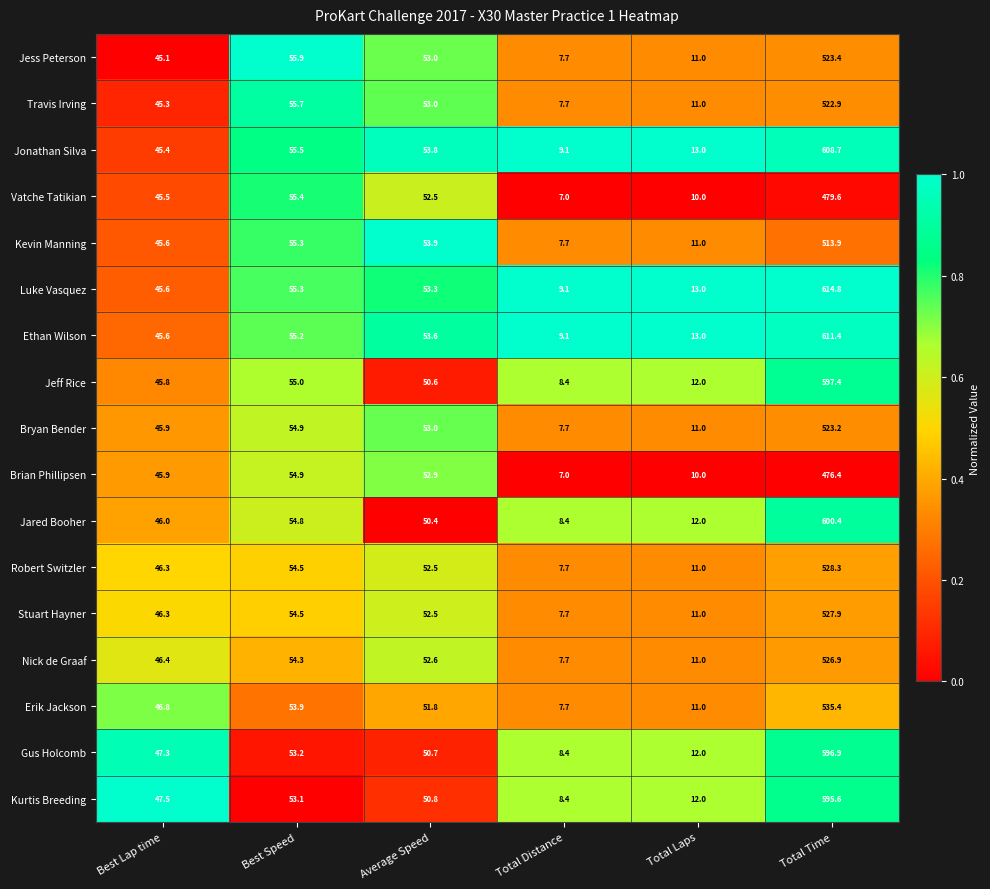

At which category does the chart reach its peak across all series?

Total Time